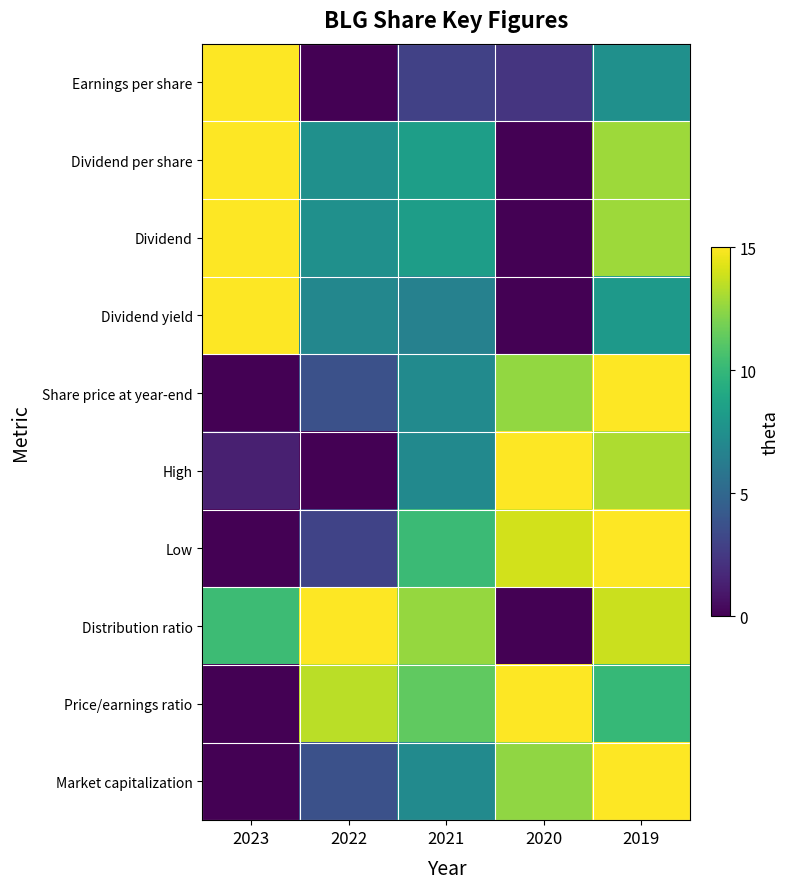

At which category is the sum across all series the highest?

2019